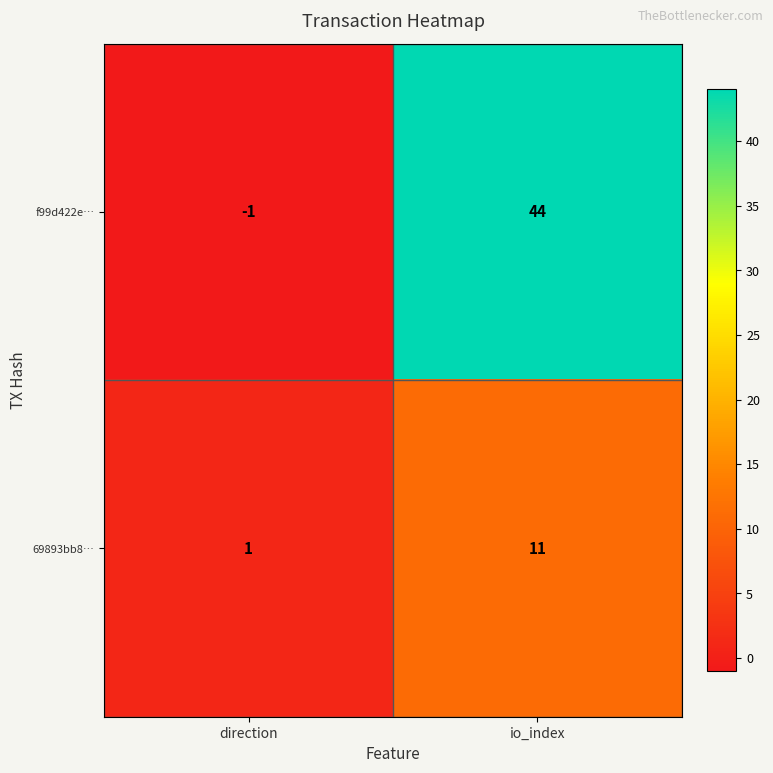

At which label is f99d422e… closest to 21?

direction